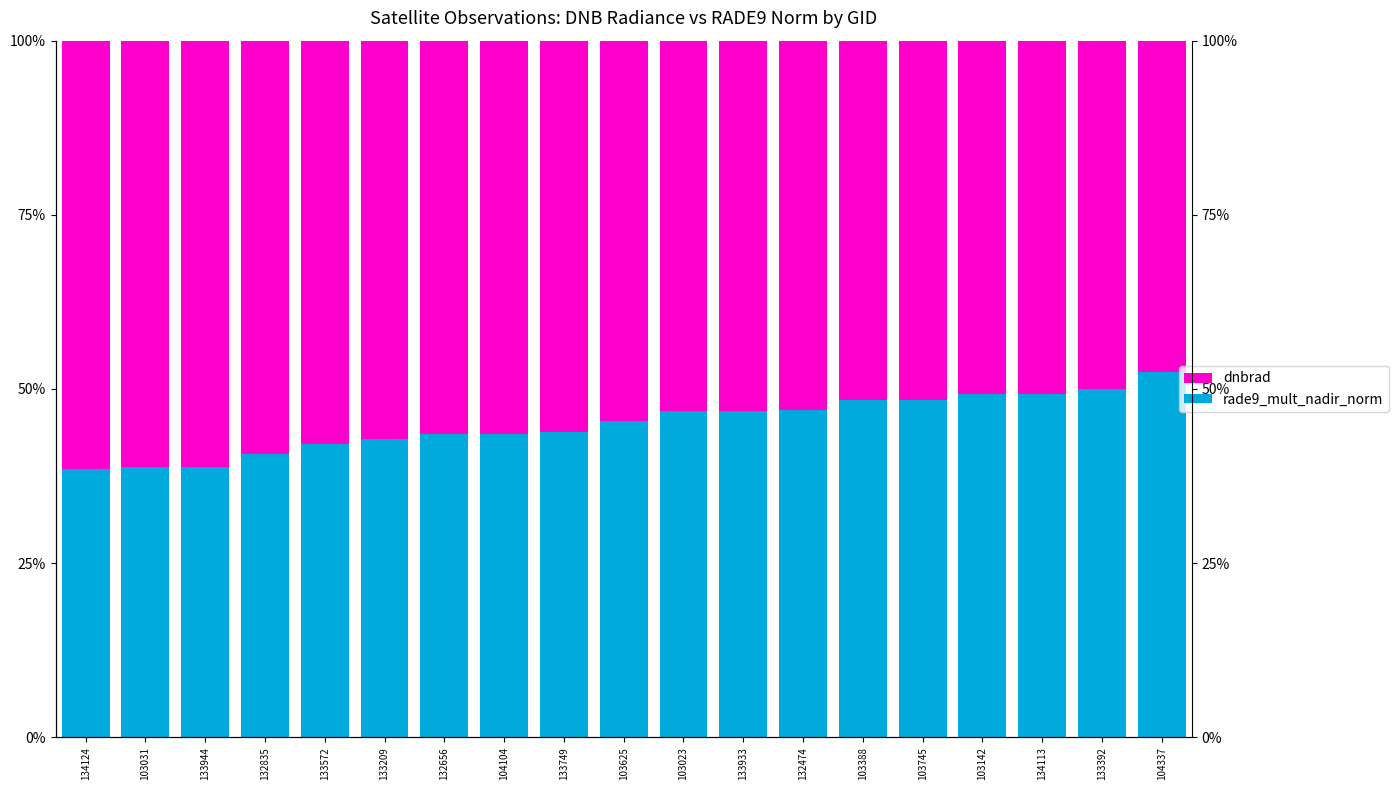

What position from the left is 133209?

6